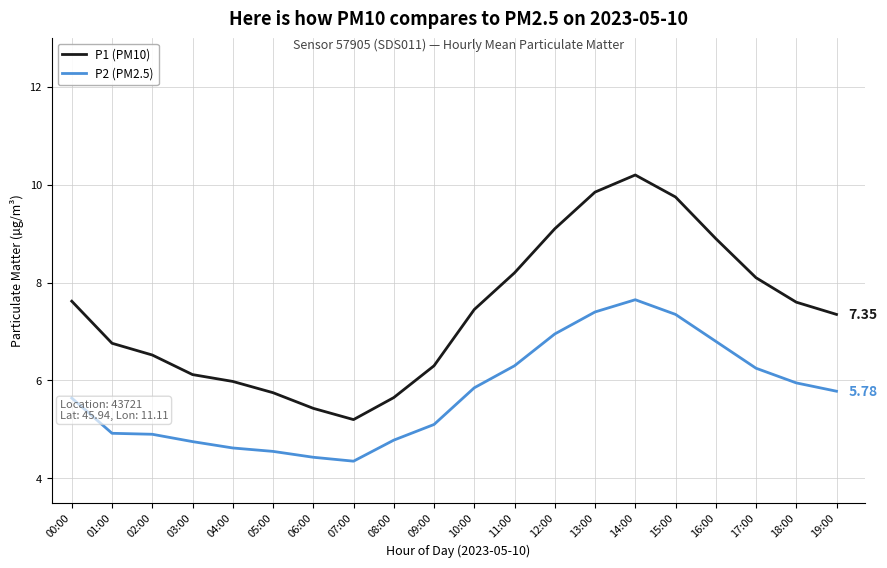

The P1 (PM10) series shows 11.6 at 18:00. True or false?

False